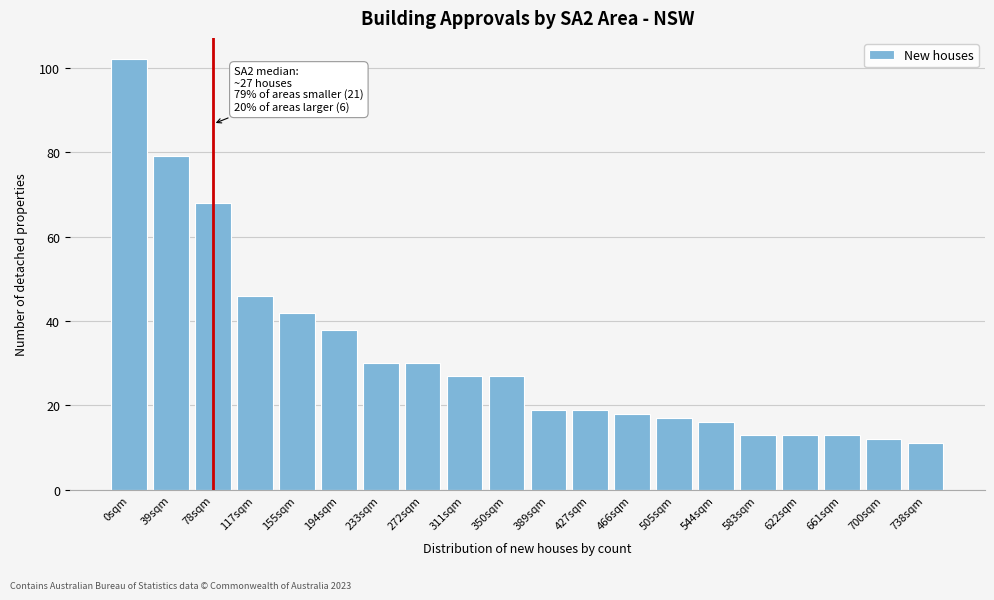

Reading left to right, list all the values displayed in this chart.

102	79	68	46	42	38	30	30	27	27	19	19	18	17	16	13	13	13	12	11